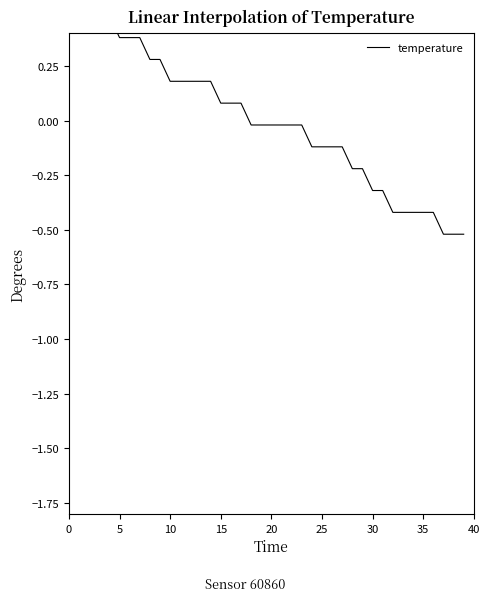

How many series are shown in this chart?

1